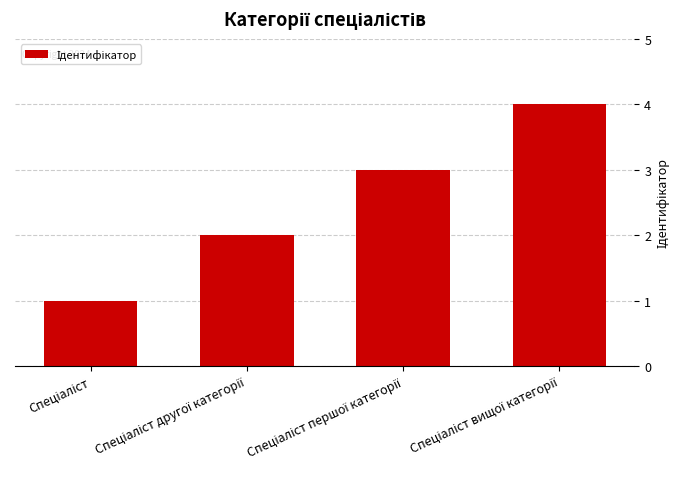

What is the sum of all values?

10